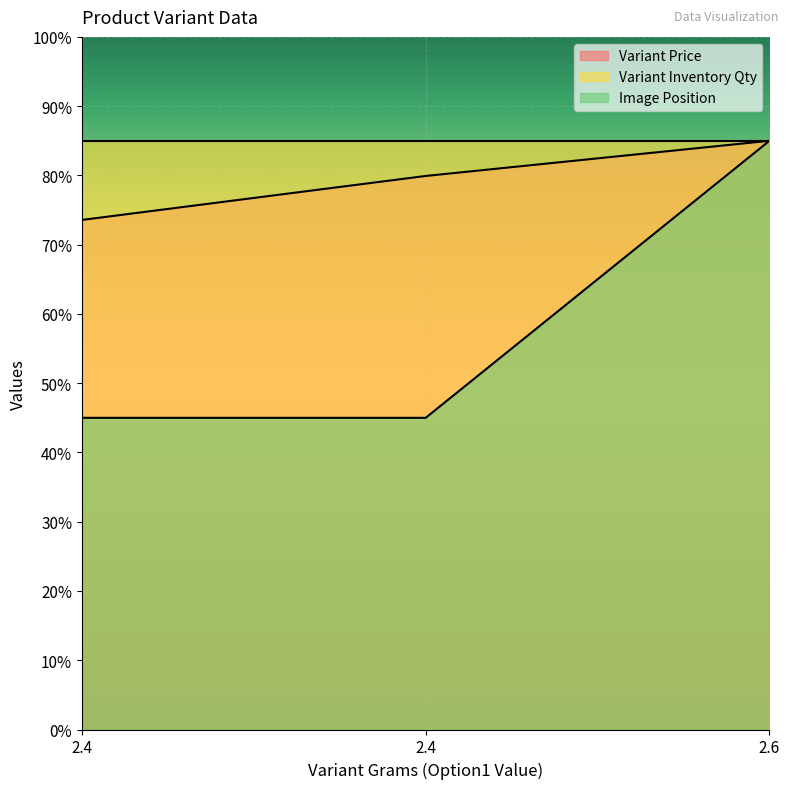

Is it true that Variant Price equals 73.6 at 2.4?

True